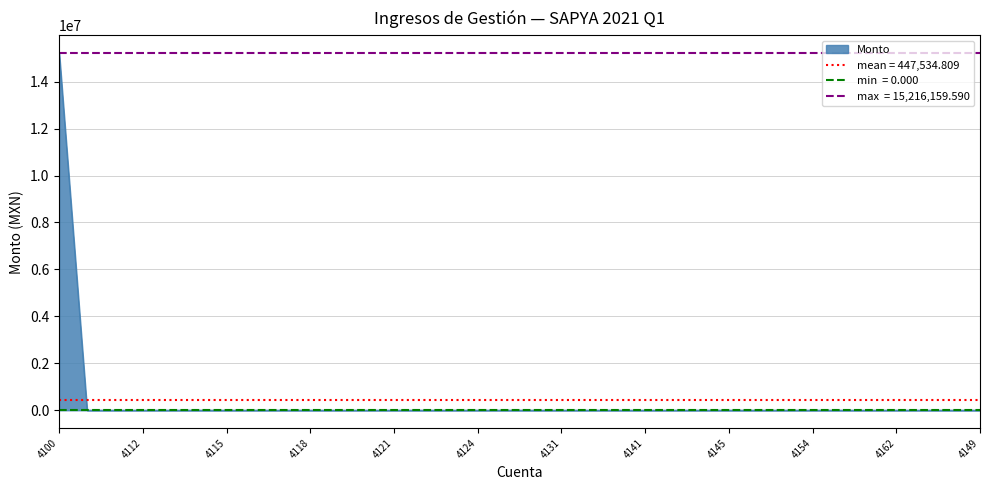

What is the label of the 29th point from the right?

4114